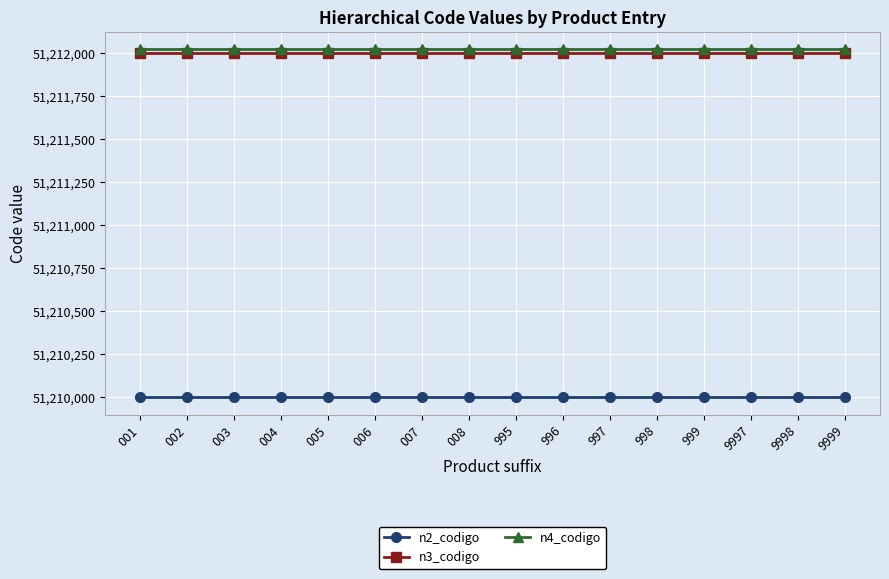

What is the sum of all n3_codigo values?

819392000